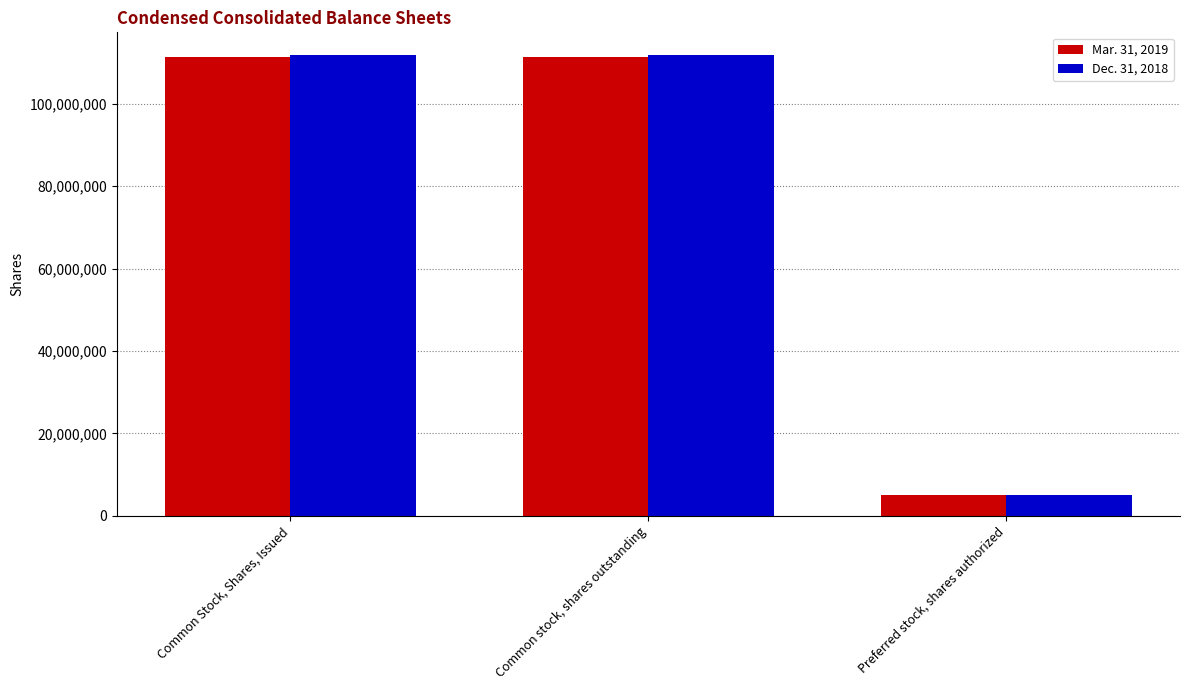

How many bars are there in total?

6